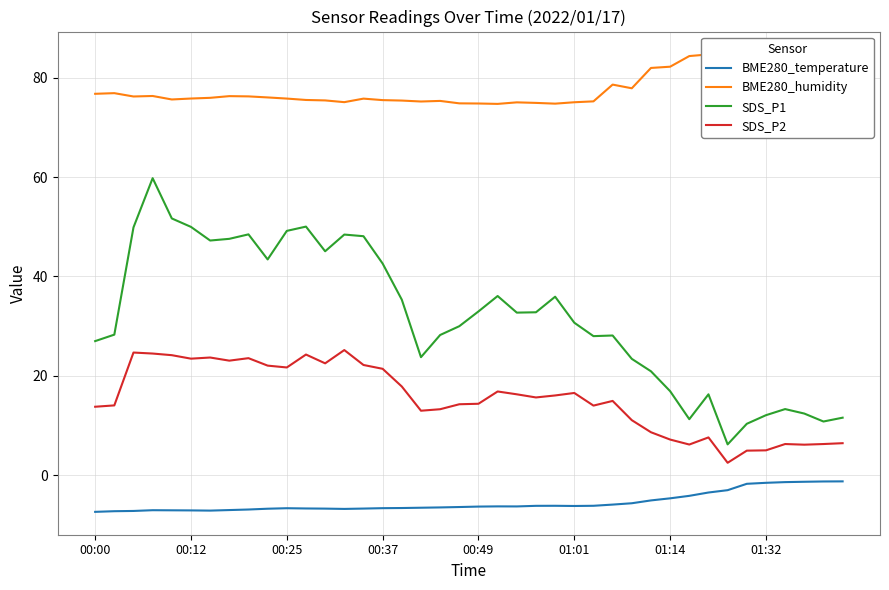

What is the value of the SDS_P2 point at the 5th from the left?

24.2